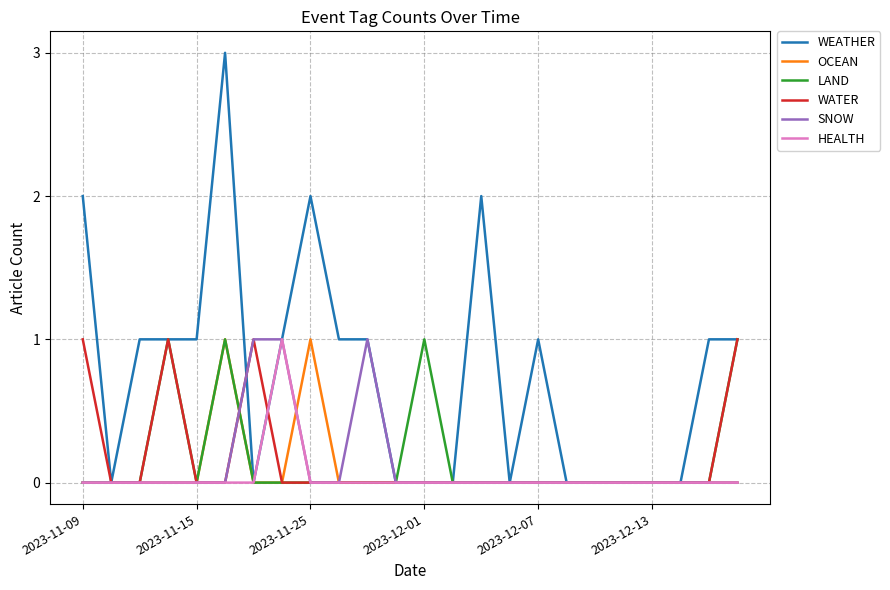

What is the greatest value displayed?

3